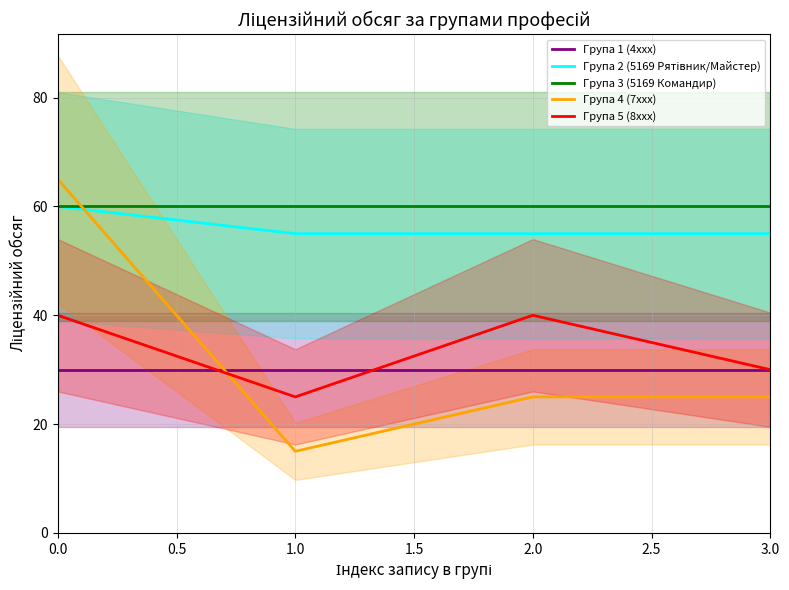

What is the average value of the Група 3 (5169 Командир) series?

60